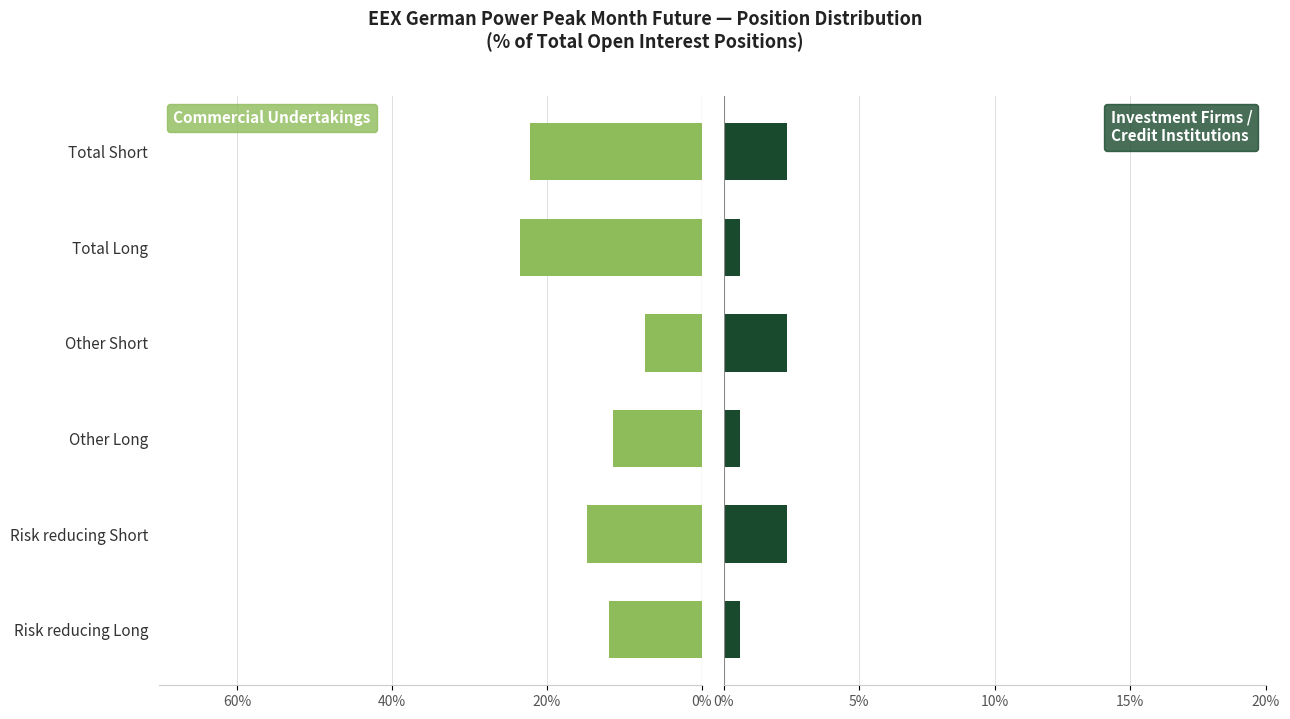

Is the value of Commercial Undertakings at Total Short greater than the value of Investment Firms /
Credit Institutions at Other Short?

No